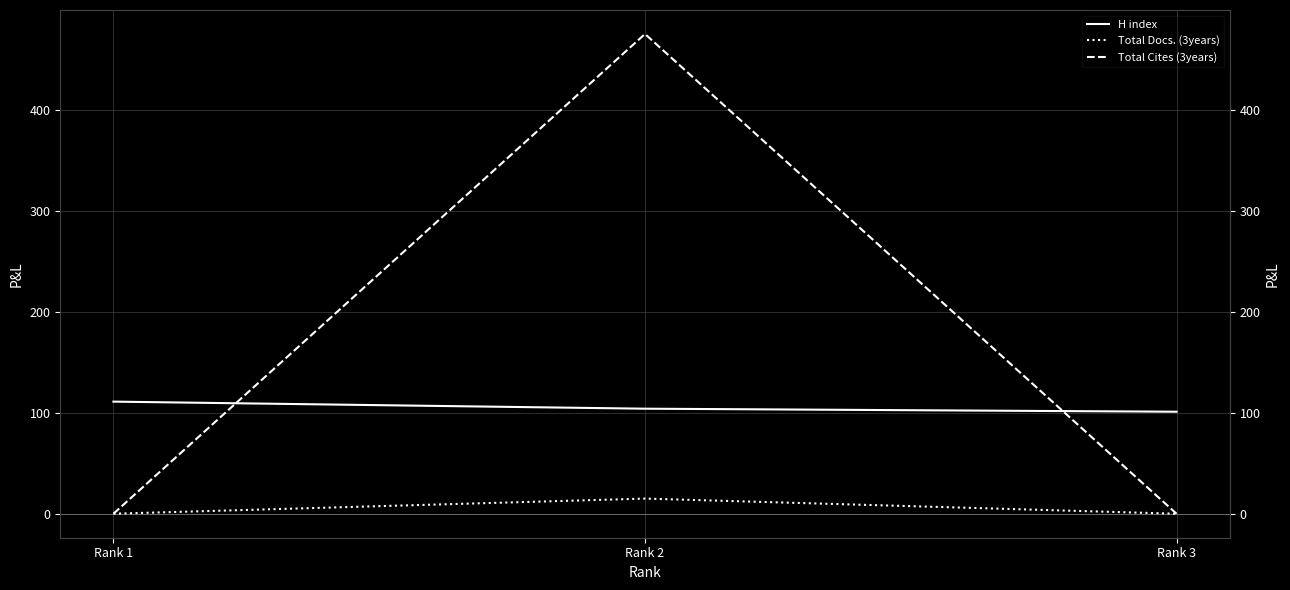

Does the chart have visible grid lines?

Yes